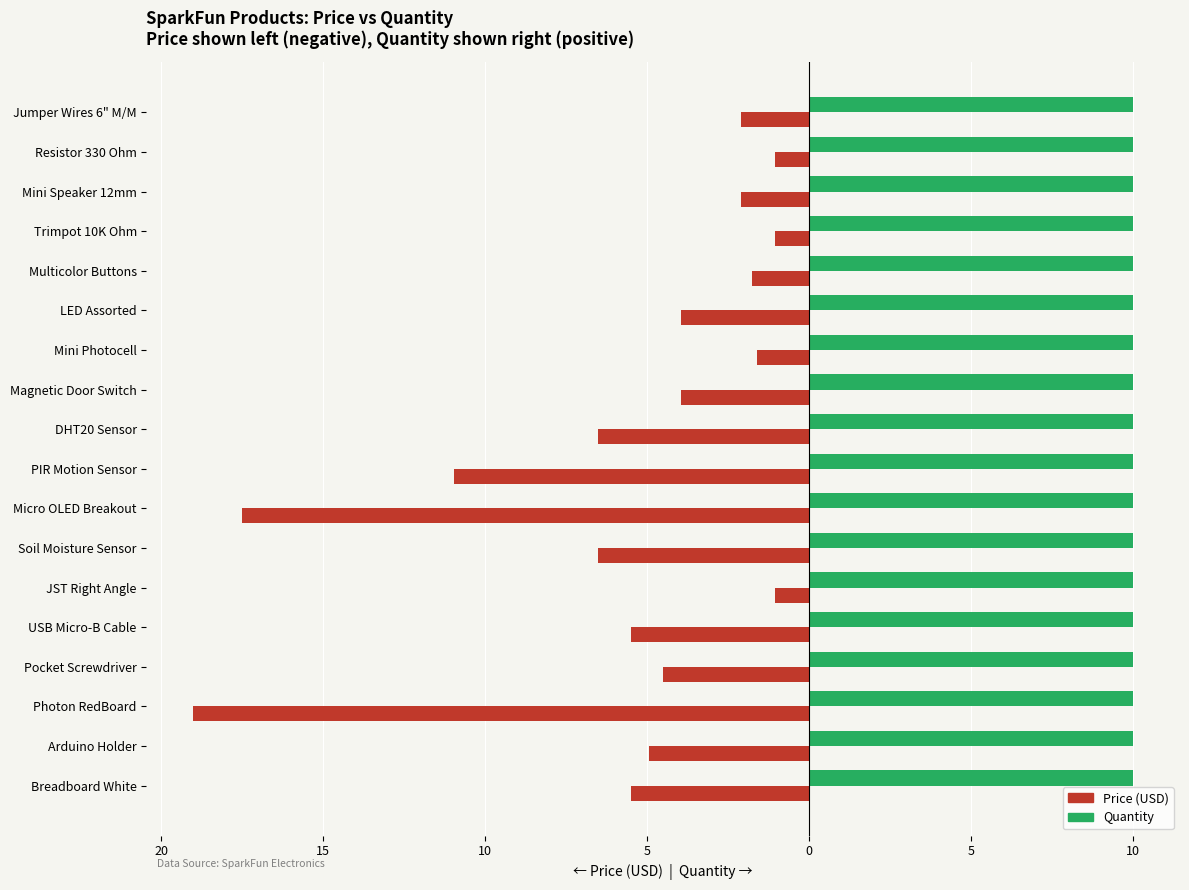

What are all the series names shown in the legend?

Price (USD), Quantity